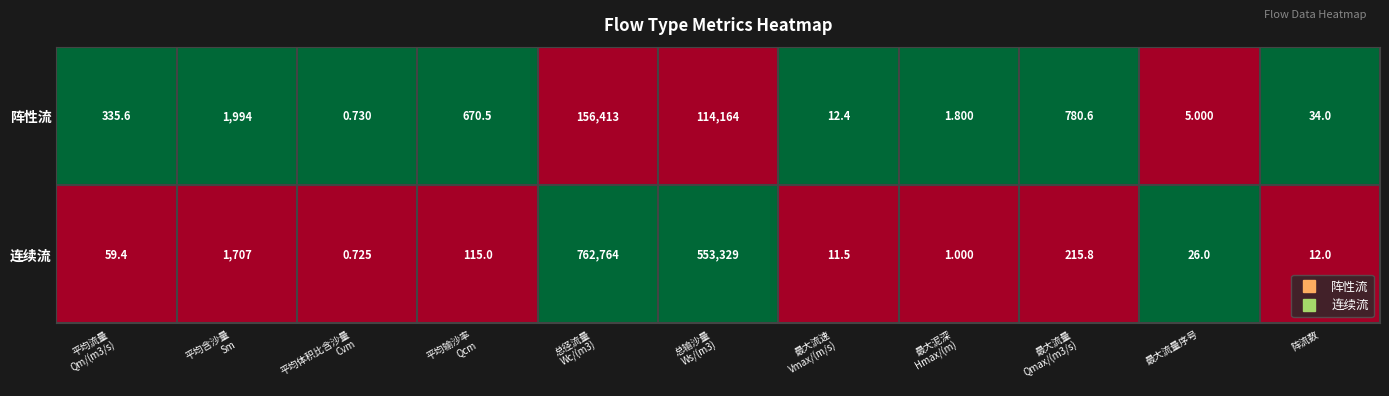

Rank the series by their average value, from lowest to highest.

阵性流, 连续流